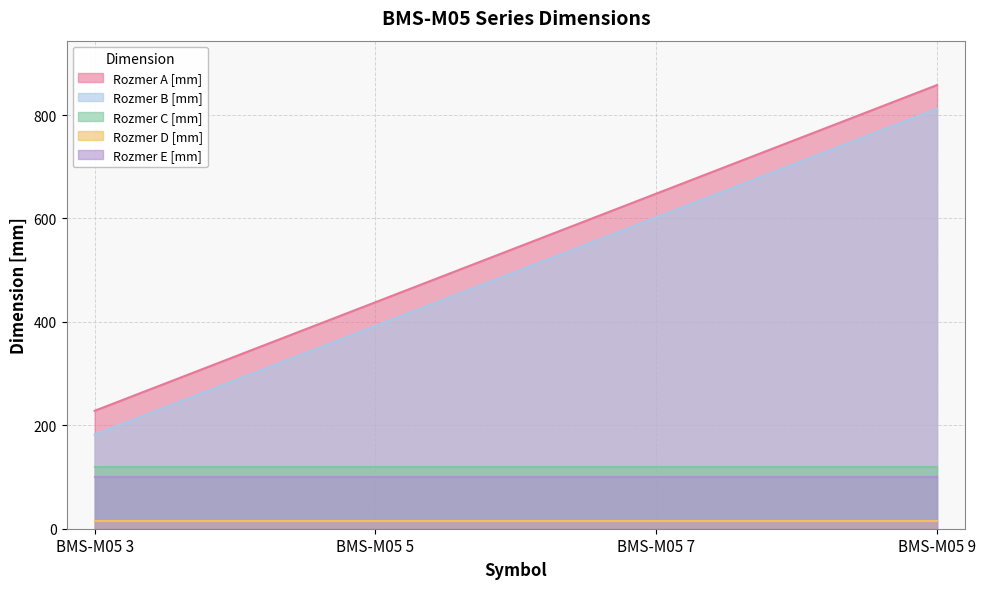

At how many categories does at least one series exceed 717?

1